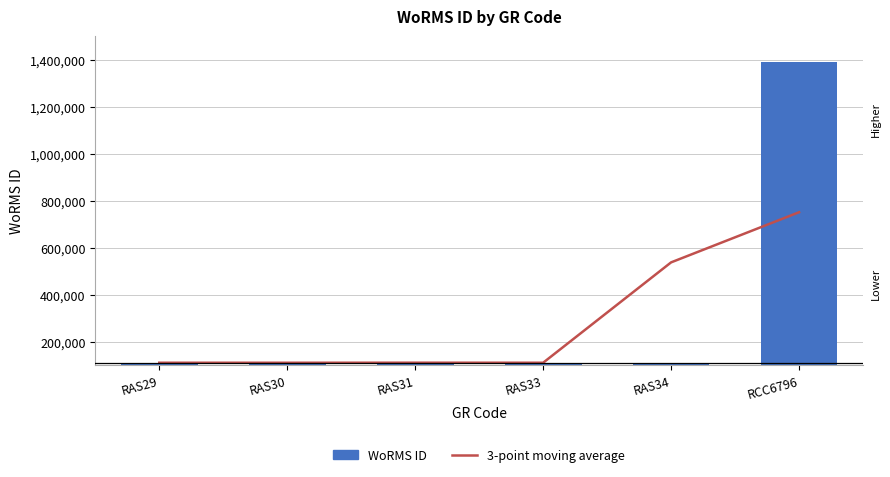

What is the spread (max minus min) of values at RAS29?

312.0